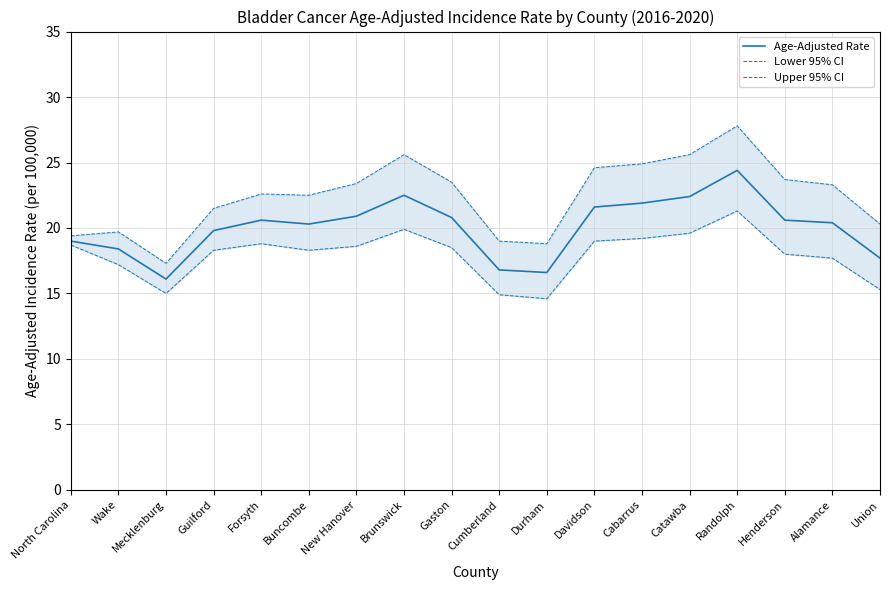

Reading left to right, list all the values displayed in this chart.

Age-Adjusted Rate: North Carolina=19.0	Wake=18.4	Mecklenburg=16.1	Guilford=19.8	Forsyth=20.6	Buncombe=20.3	New Hanover=20.9	Brunswick=22.5	Gaston=20.8	Cumberland=16.8	Durham=16.6	Davidson=21.6	Cabarrus=21.9	Catawba=22.4	Randolph=24.4	Henderson=20.6	Alamance=20.4	Union=17.7
Lower 95% CI: North Carolina=18.7	Wake=17.2	Mecklenburg=15.0	Guilford=18.3	Forsyth=18.8	Buncombe=18.3	New Hanover=18.6	Brunswick=19.9	Gaston=18.5	Cumberland=14.9	Durham=14.6	Davidson=19.0	Cabarrus=19.2	Catawba=19.6	Randolph=21.3	Henderson=18.0	Alamance=17.7	Union=15.3
Upper 95% CI: North Carolina=19.4	Wake=19.7	Mecklenburg=17.3	Guilford=21.5	Forsyth=22.6	Buncombe=22.5	New Hanover=23.4	Brunswick=25.6	Gaston=23.5	Cumberland=19.0	Durham=18.8	Davidson=24.6	Cabarrus=24.9	Catawba=25.6	Randolph=27.8	Henderson=23.7	Alamance=23.3	Union=20.3